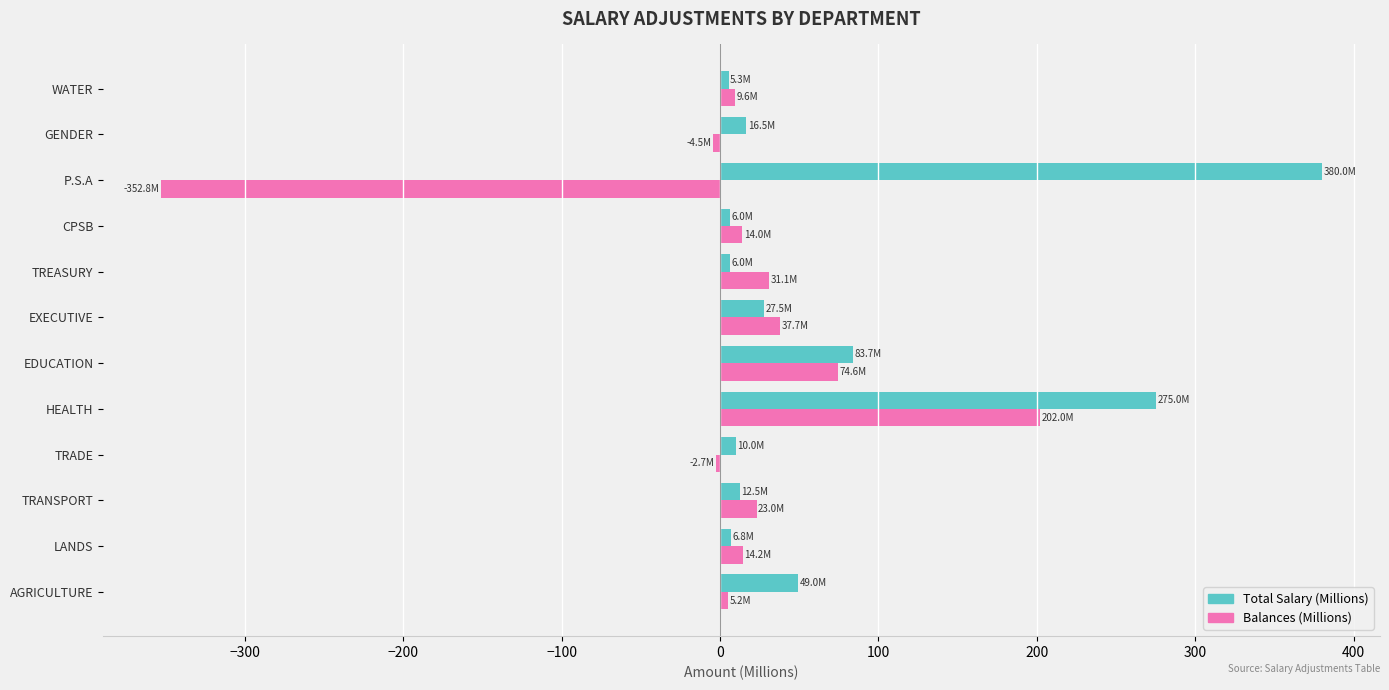

What is the average value of the Balances (Millions) series?

4.3